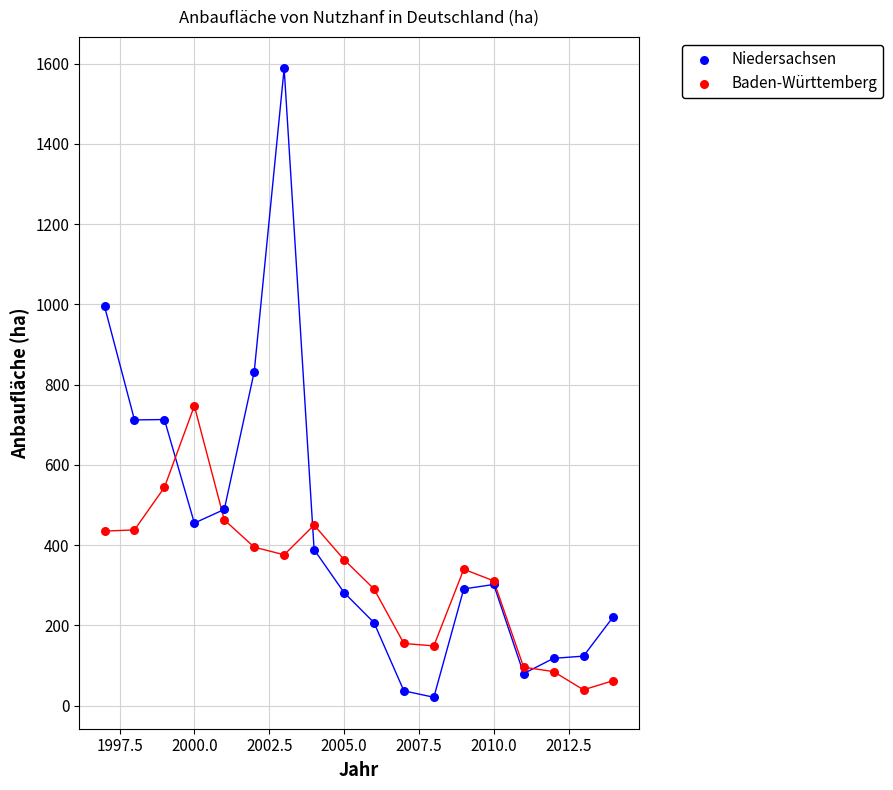

What are all the series names shown in the legend?

Niedersachsen, Baden-Württemberg